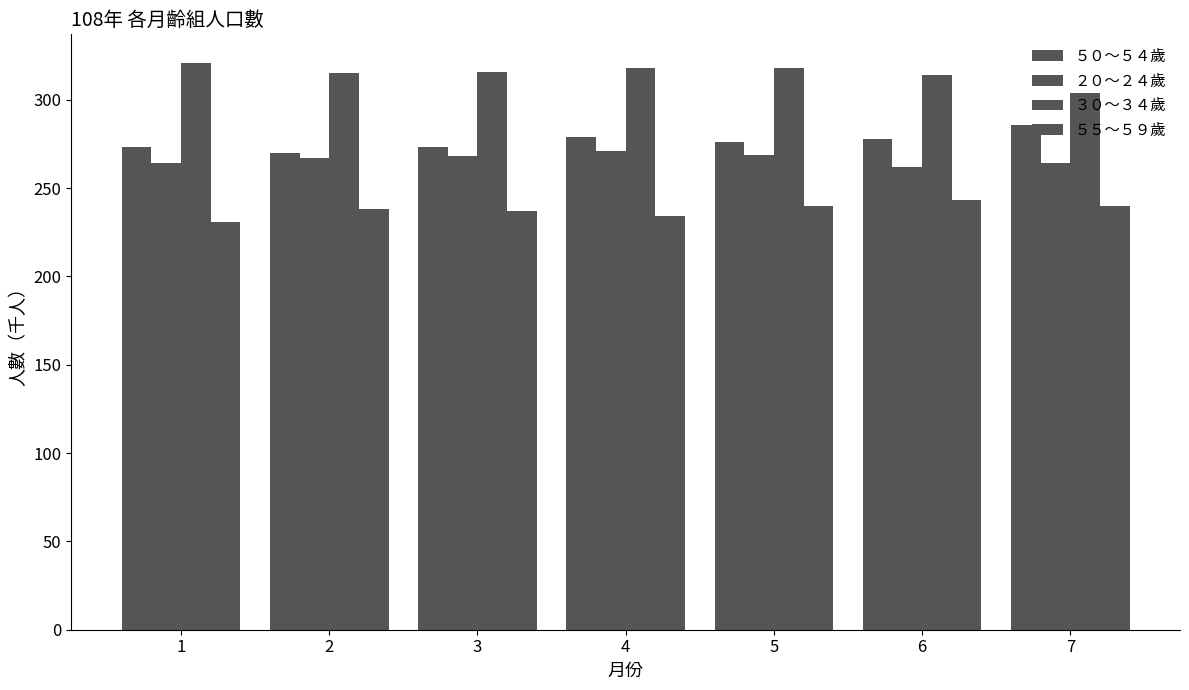

What value does the ５５～５９歲 series have at 2, to the nearest 10?

240